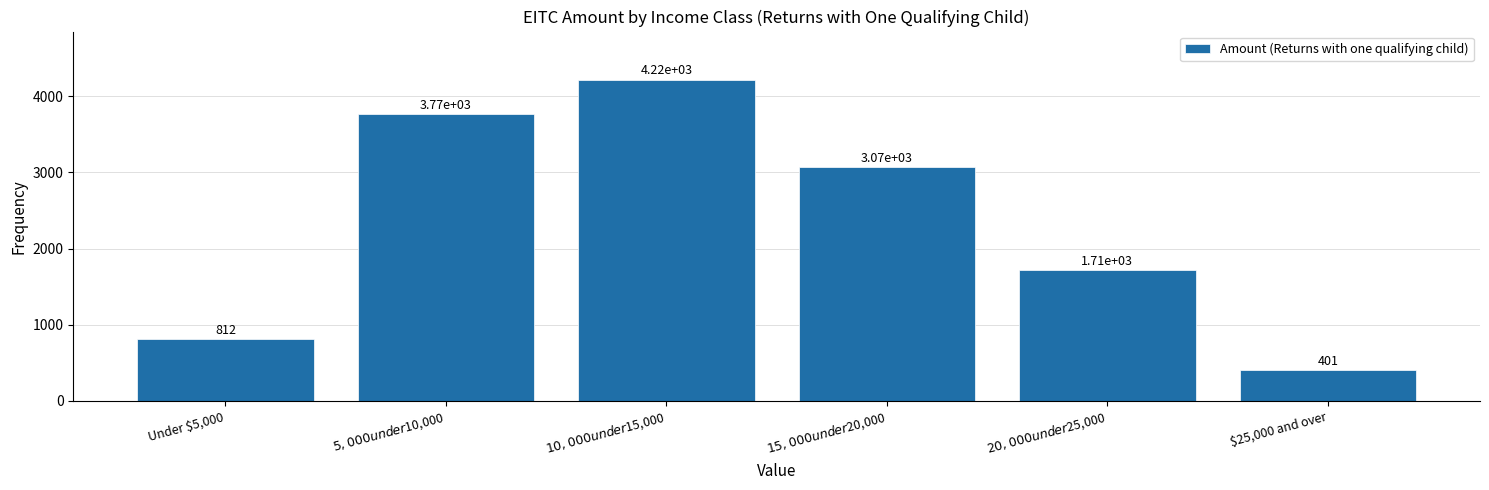

Reading right to left, extract all data points from this chart.

401.5	1714.8	3069.8	4218.5	3768.0	812.2